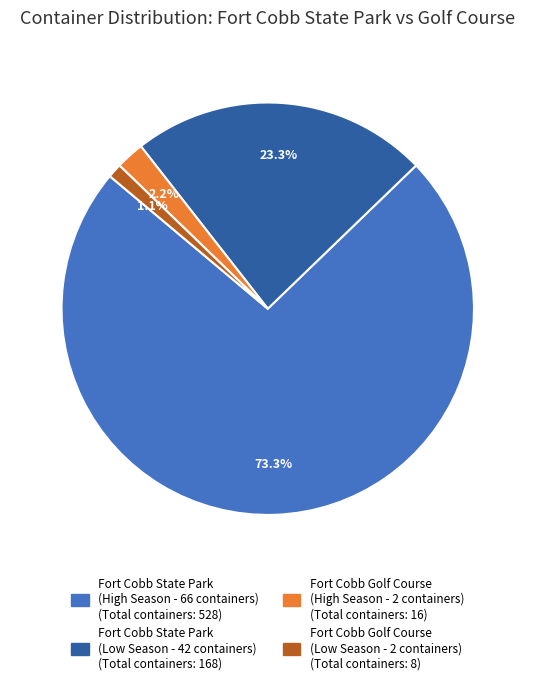

Does any single category account for the majority?

Yes